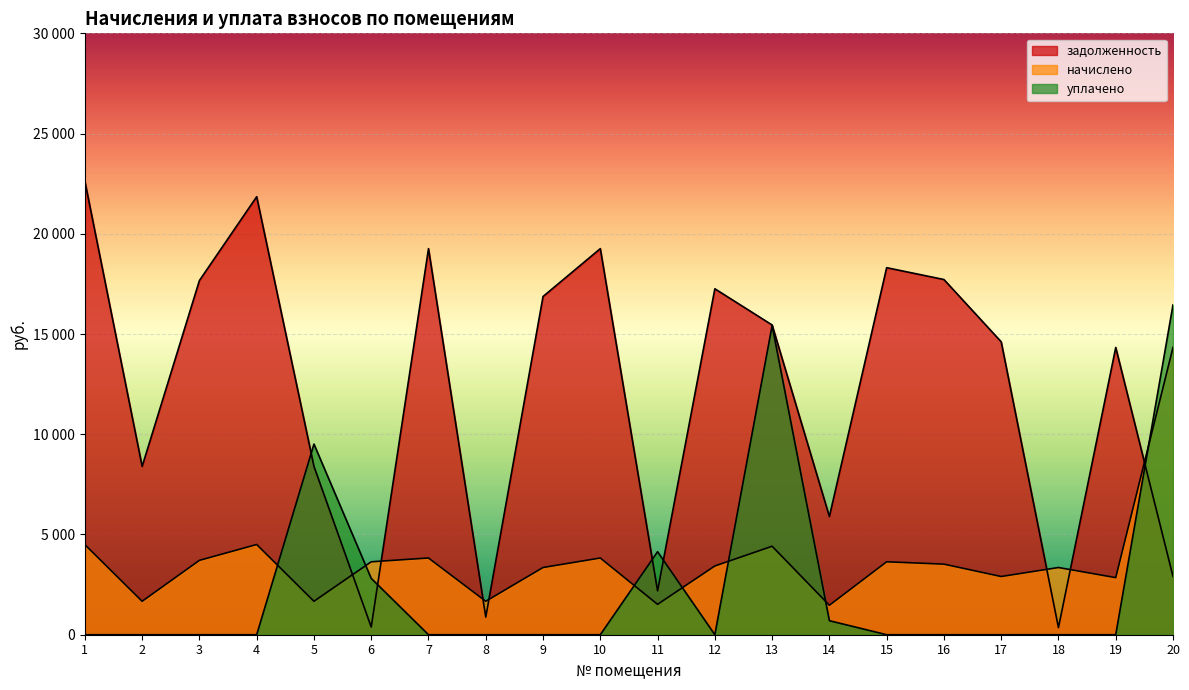

At how many categories does at least one series exceed 8638?

14